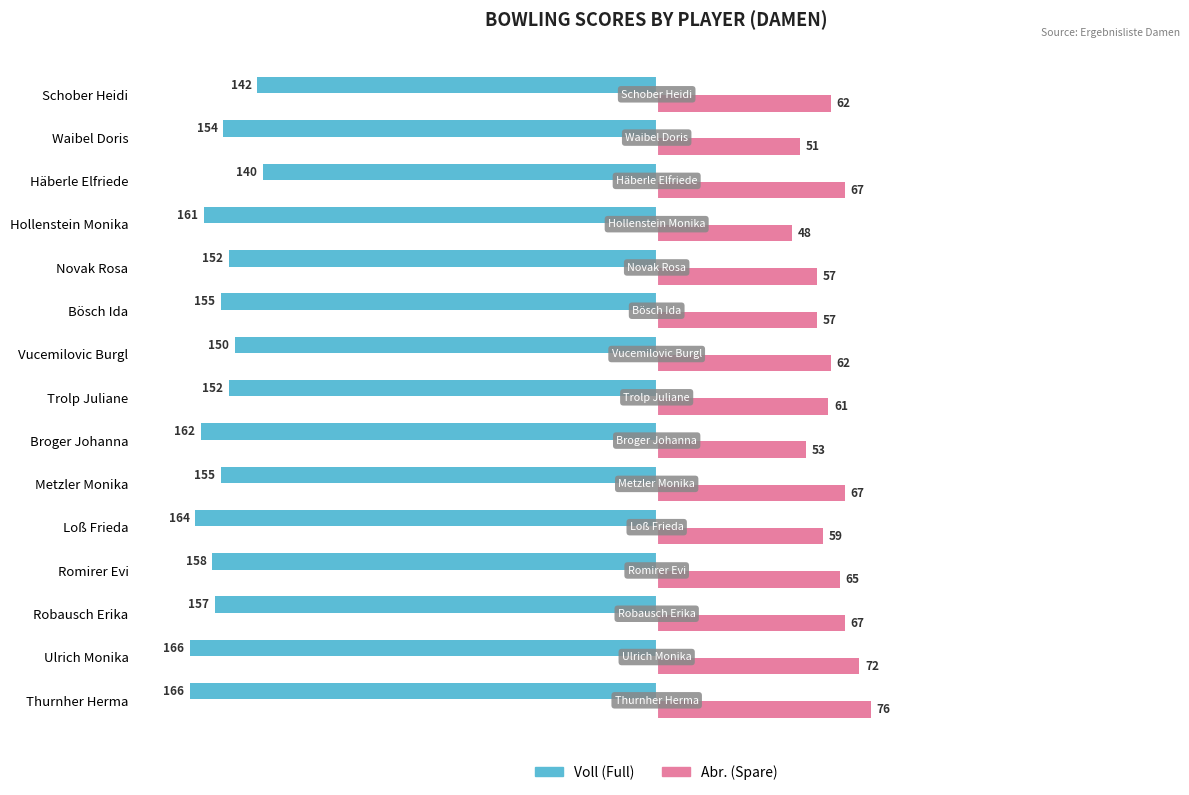

What is the maximum value shown in the chart?

76